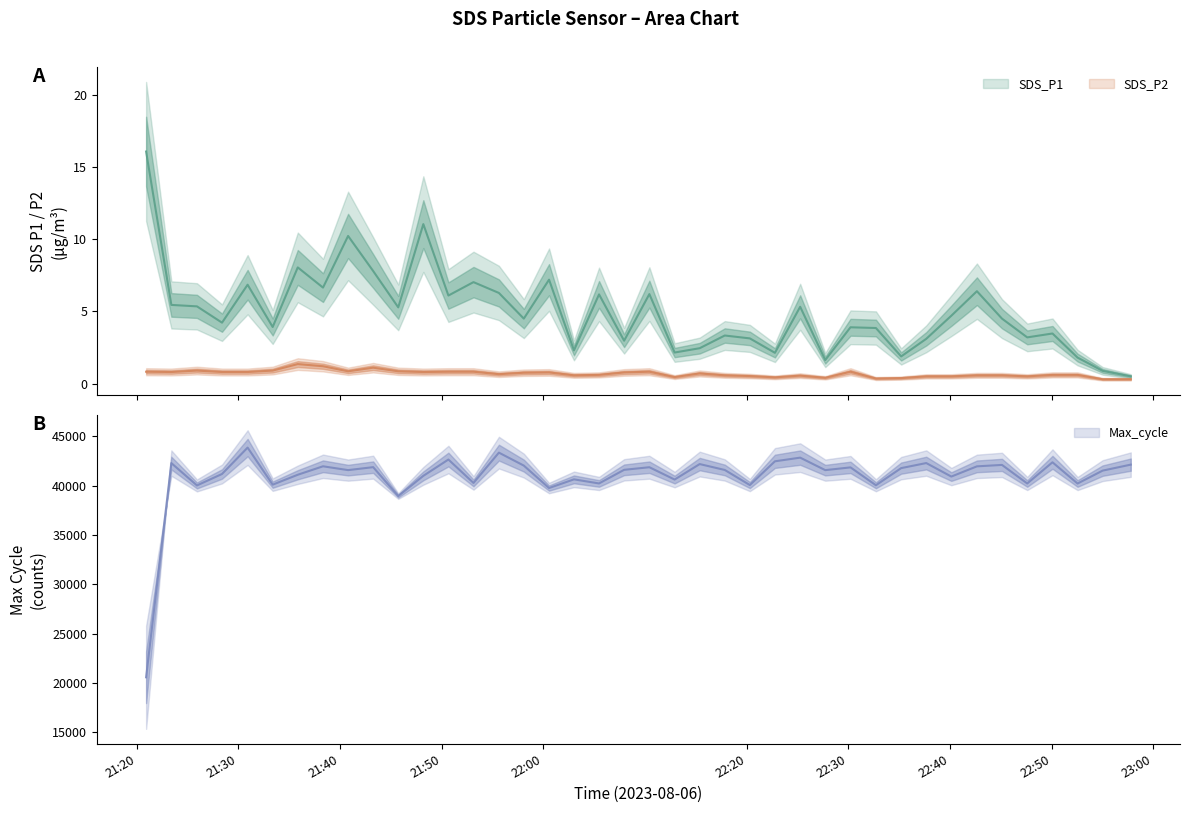

Is it true that SDS_P2 equals 0.5 at 2023/08/06 22:47:35?

True